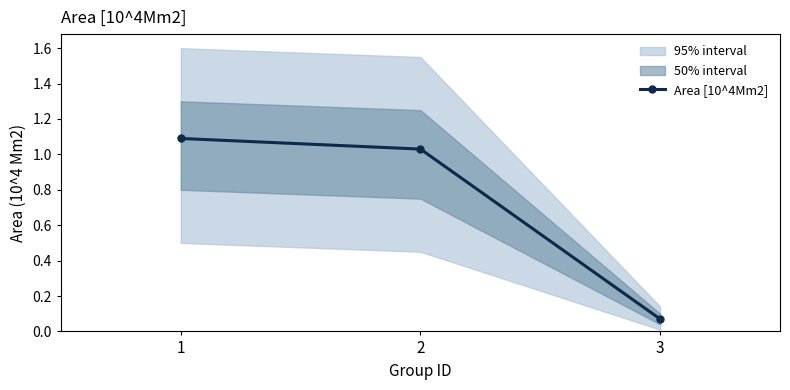

Reading right to left, transcribe all the data shown in this chart.

0.1	1.0	1.1